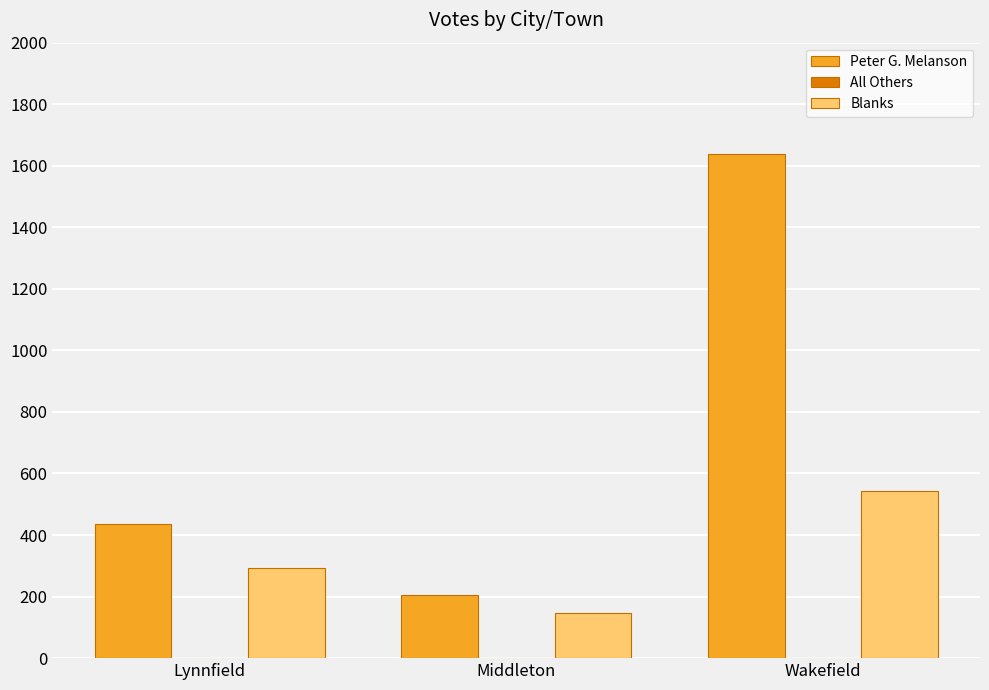

What is the highest value of the Peter G. Melanson series?

1637